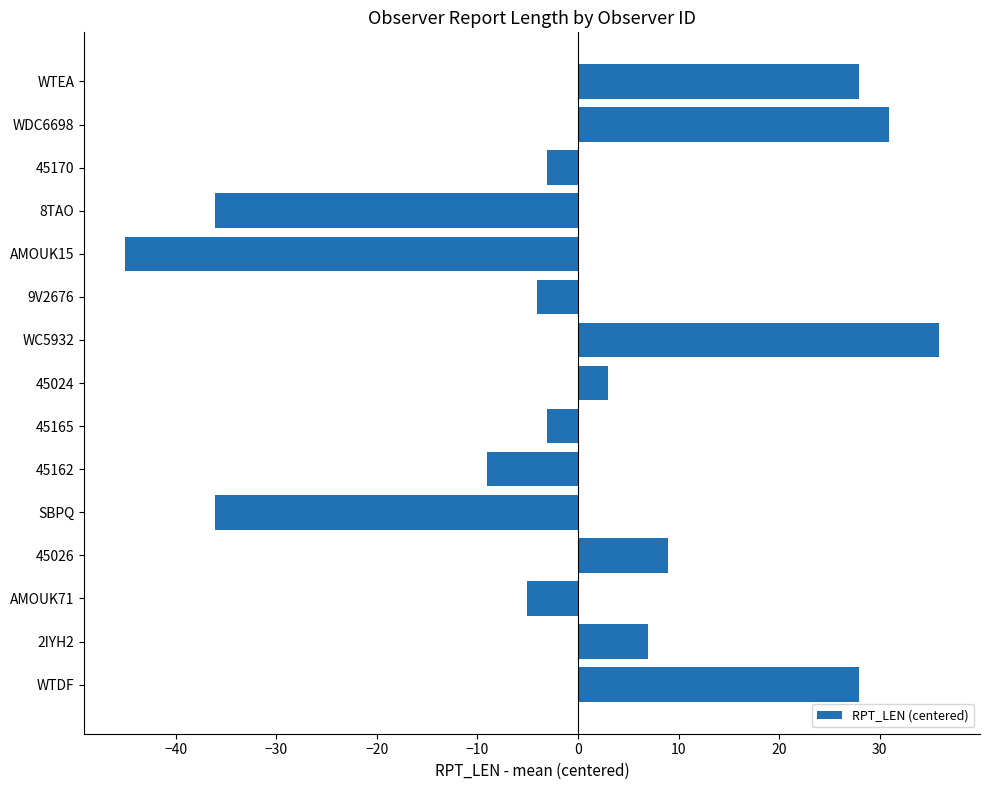

Which label corresponds to the smallest value in the chart?

AMOUK15